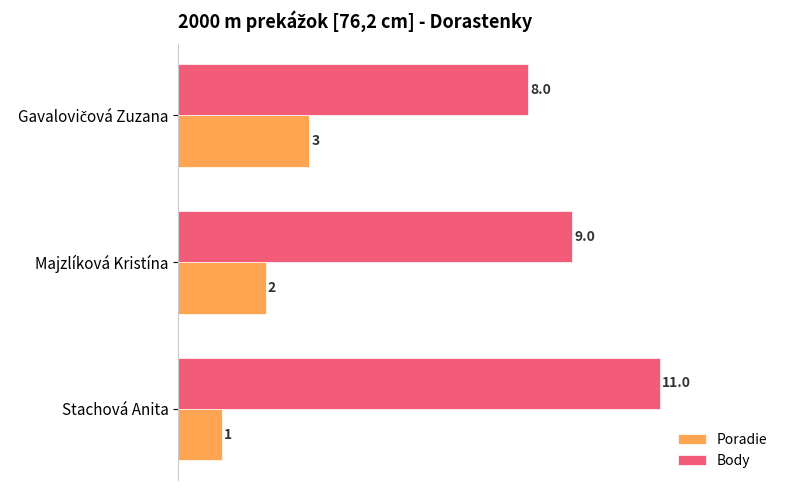

What is the average value of the Poradie series?

2